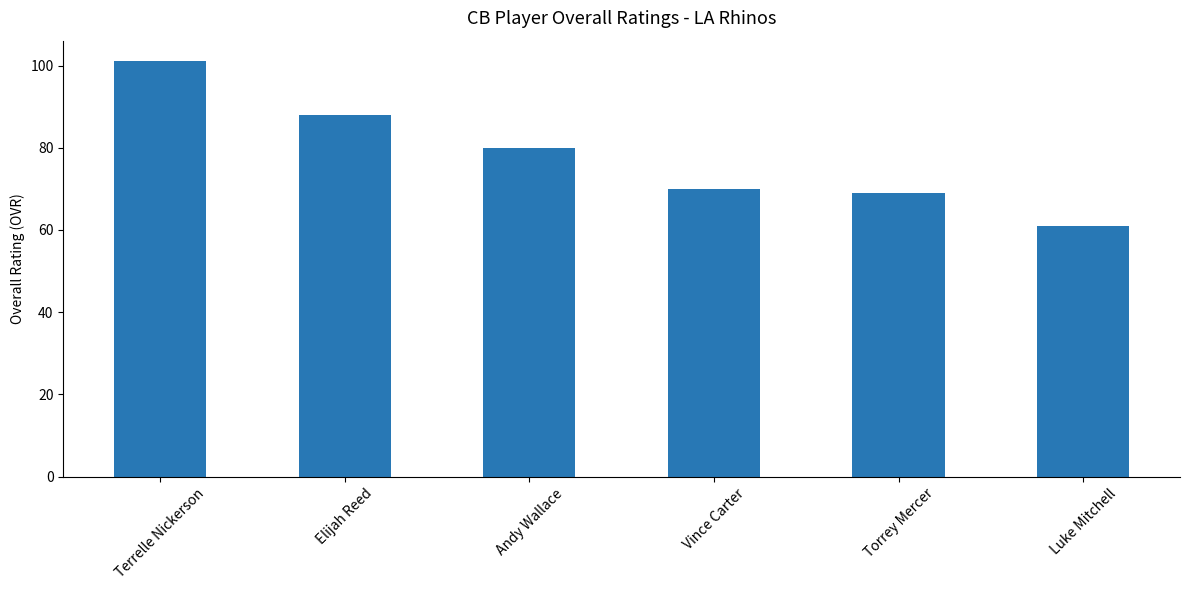

Does the chart contain any negative values?

No